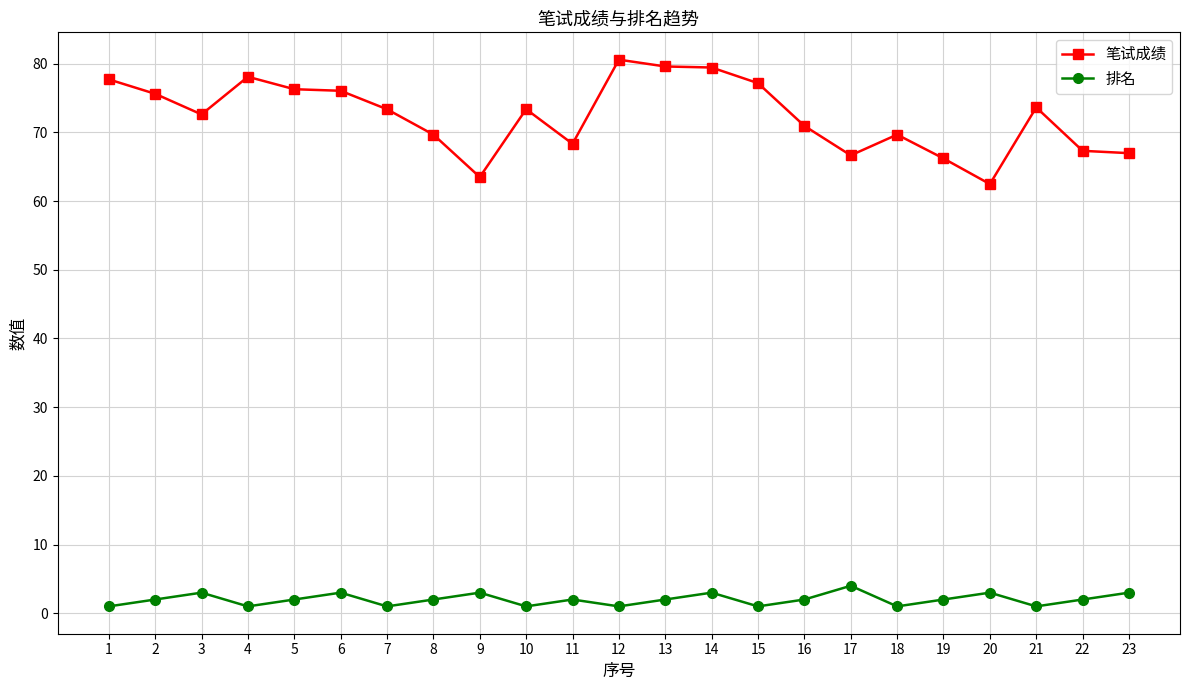

Is it true that 笔试成绩 equals 14.2 at 17?

False